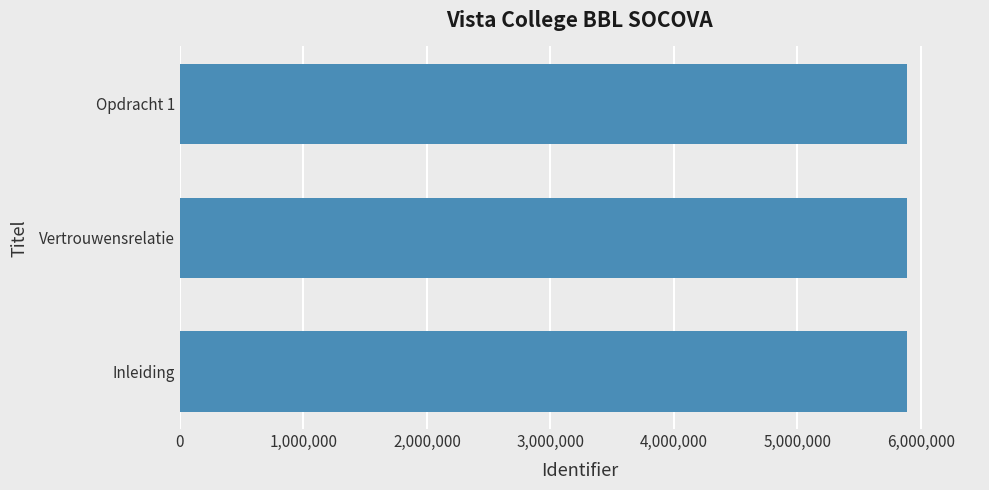

What is the sum of all values?

17666295